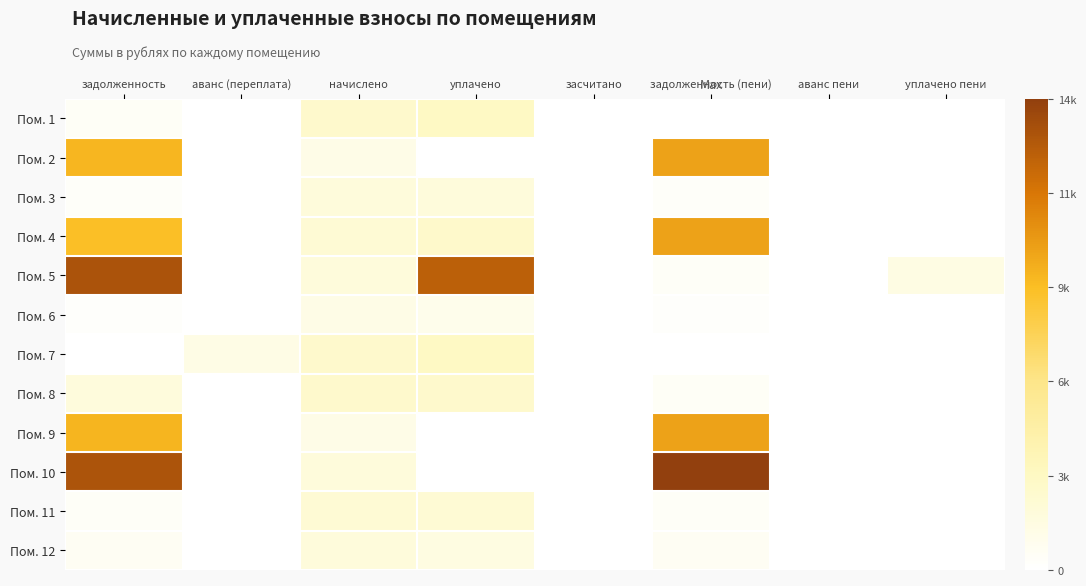

How many data points does each series have?

8